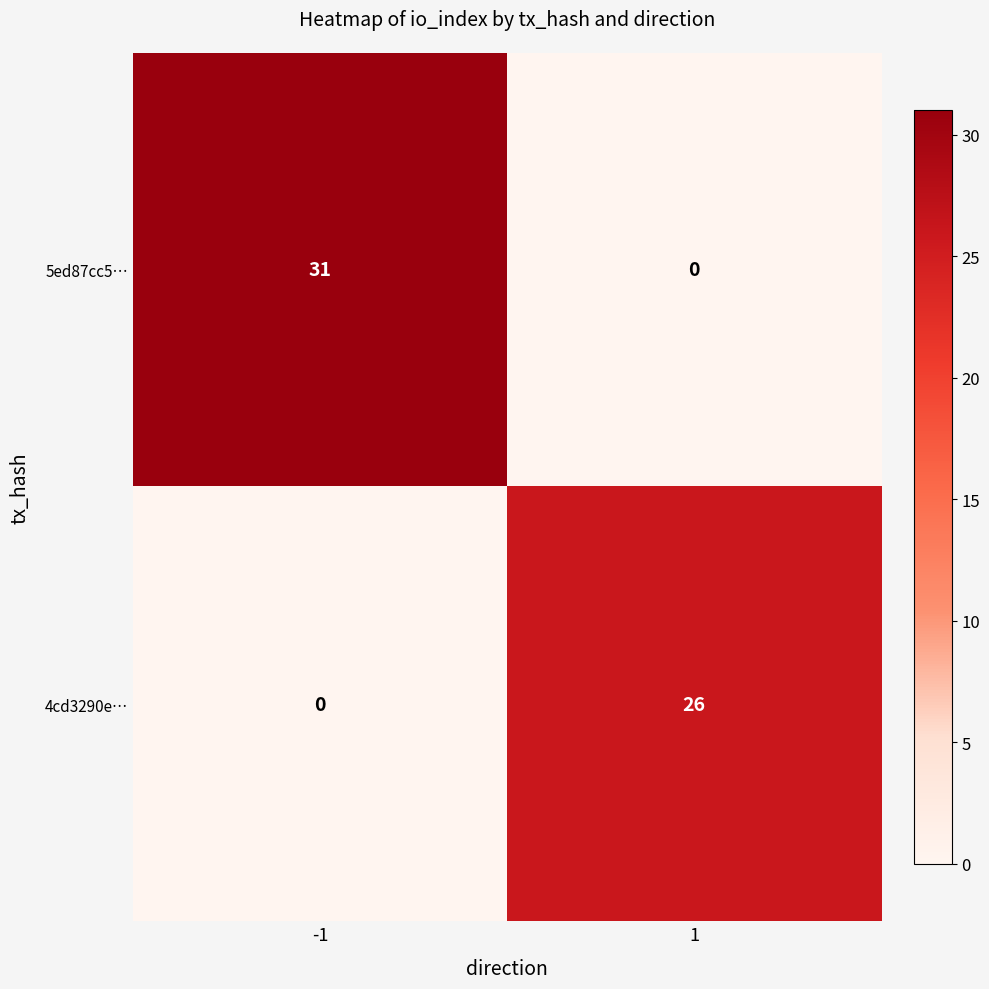

Reading left to right, extract all data points from this chart.

5ed87cc5…: 31	0
4cd3290e…: 0	26